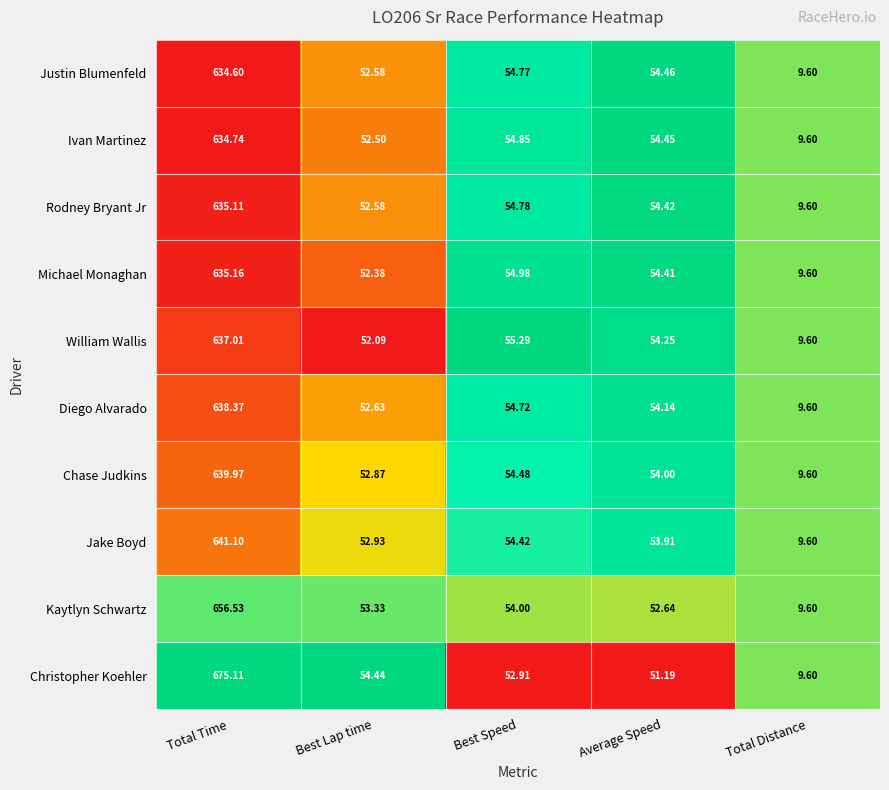

Rank the series by their maximum value, from highest to lowest.

Christopher Koehler, Kaytlyn Schwartz, Jake Boyd, Chase Judkins, Diego Alvarado, William Wallis, Michael Monaghan, Rodney Bryant Jr, Ivan Martinez, Justin Blumenfeld